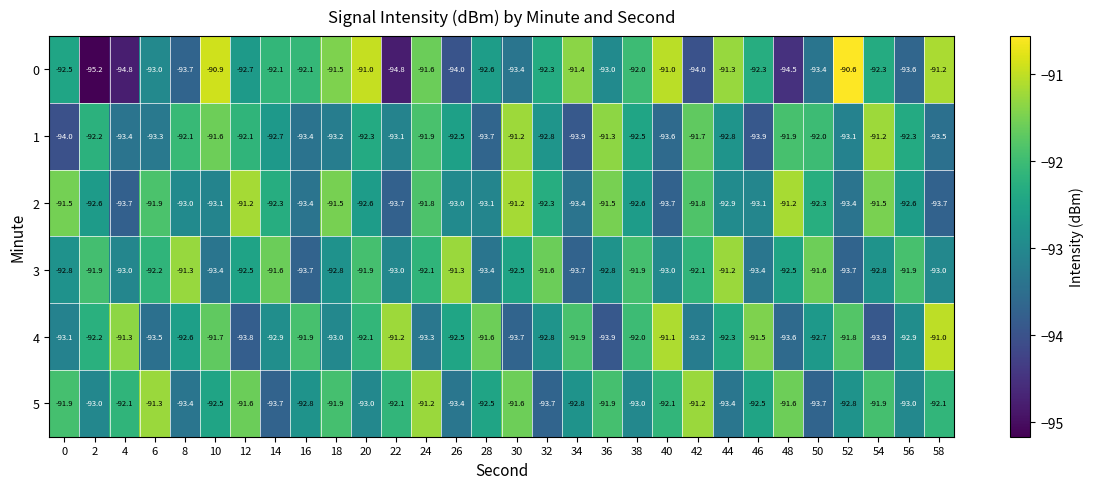

At how many categories does at least one series exceed -93?

30